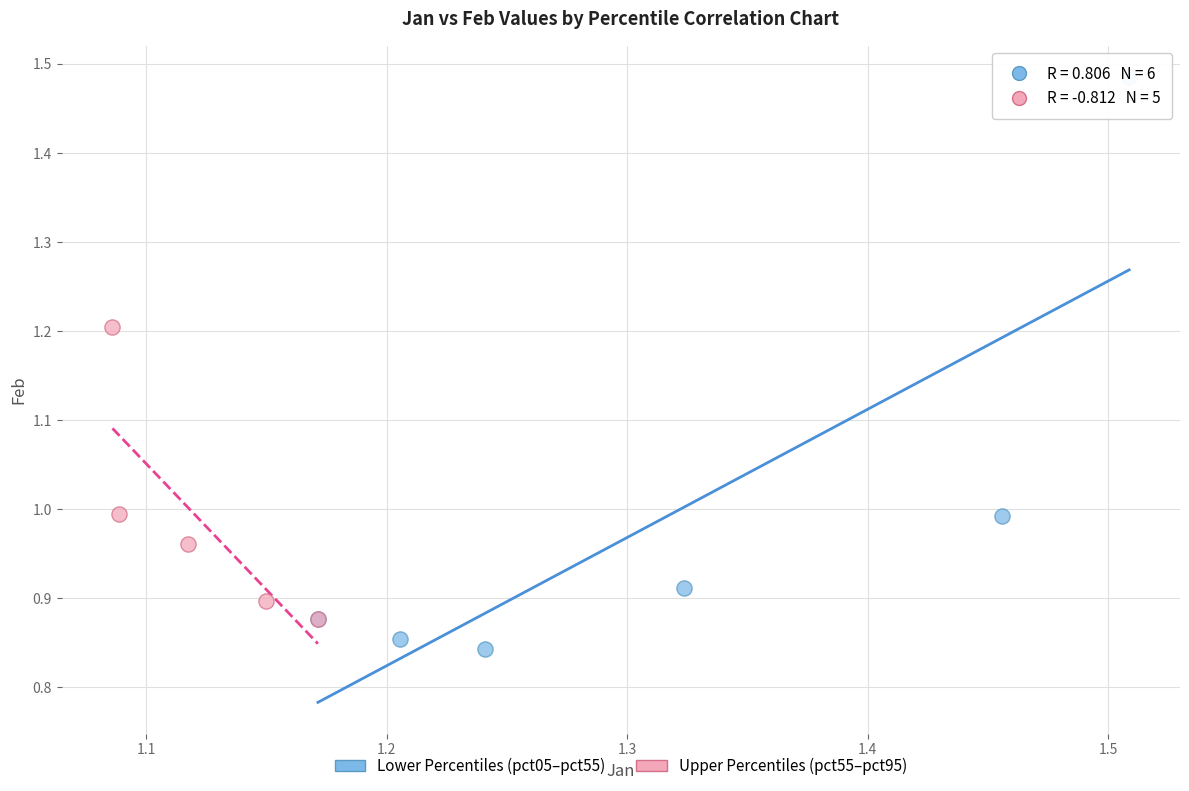

Which series has the largest Y range (max minus min)?

Lower Percentiles (pct05–pct55)